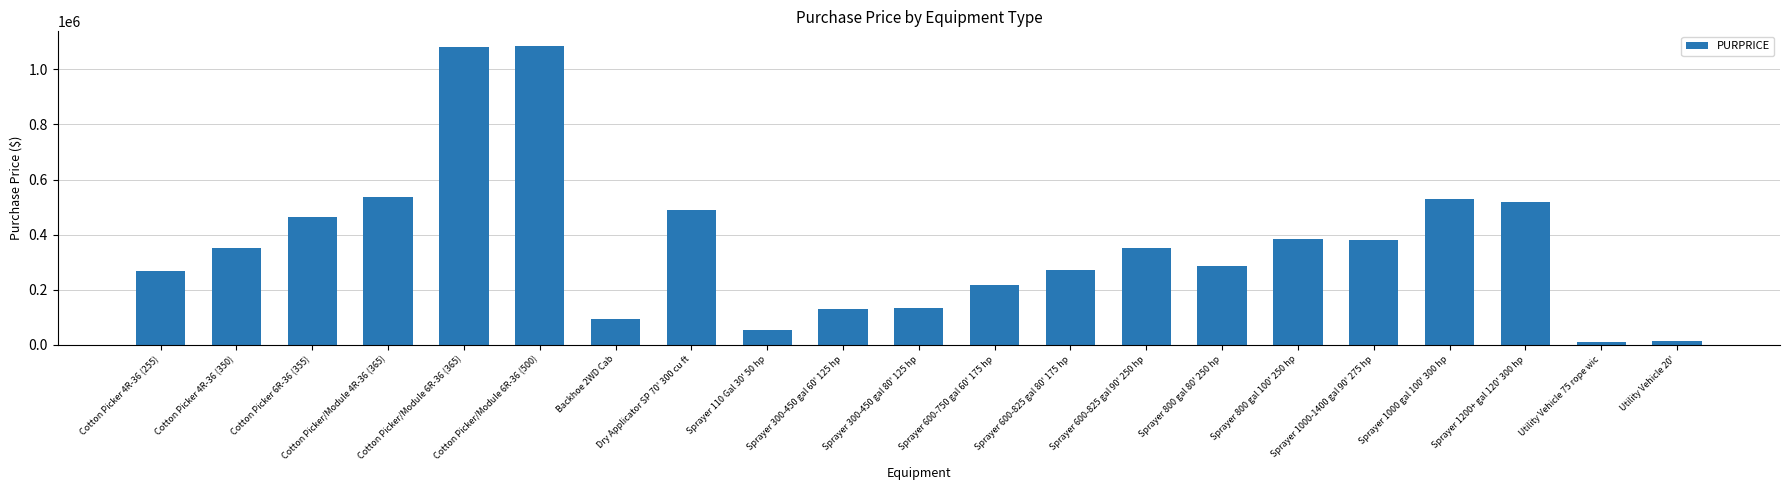

What is the maximum value shown in the chart?

1084000